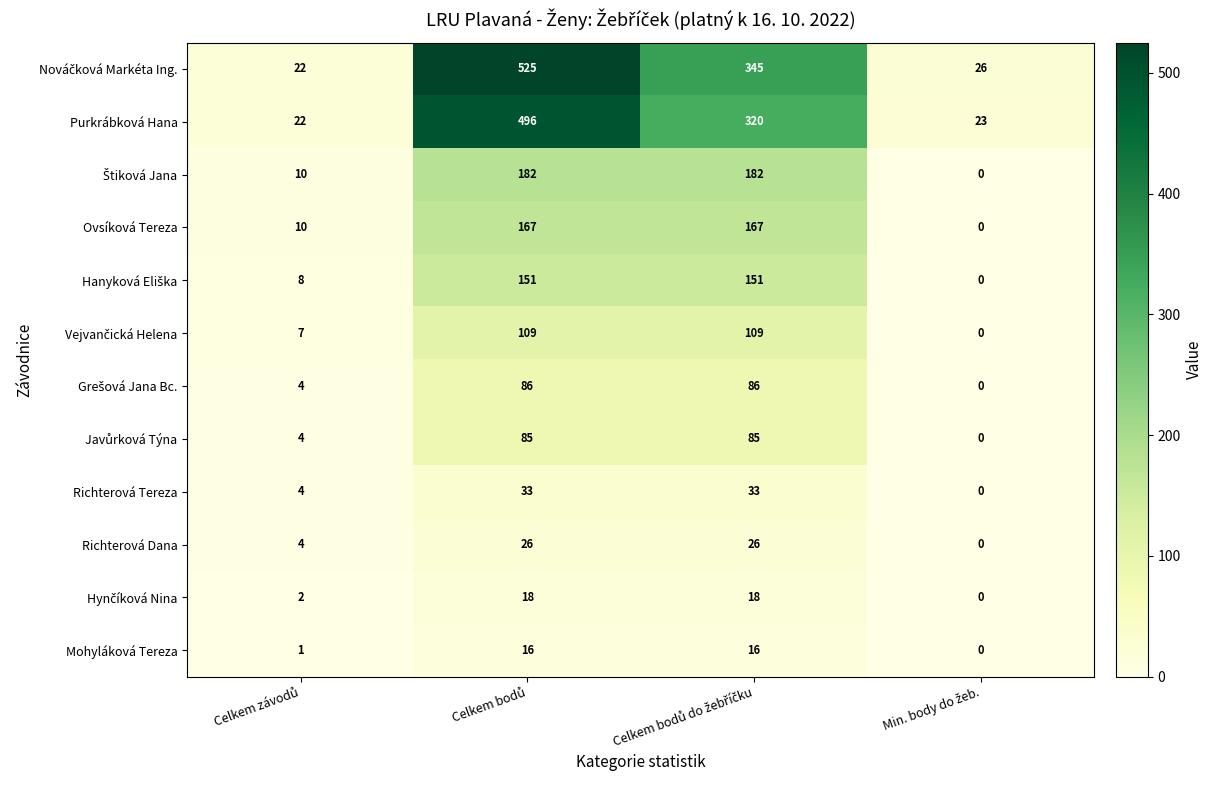

How many Richterová Tereza values are between 4 and 33?

3